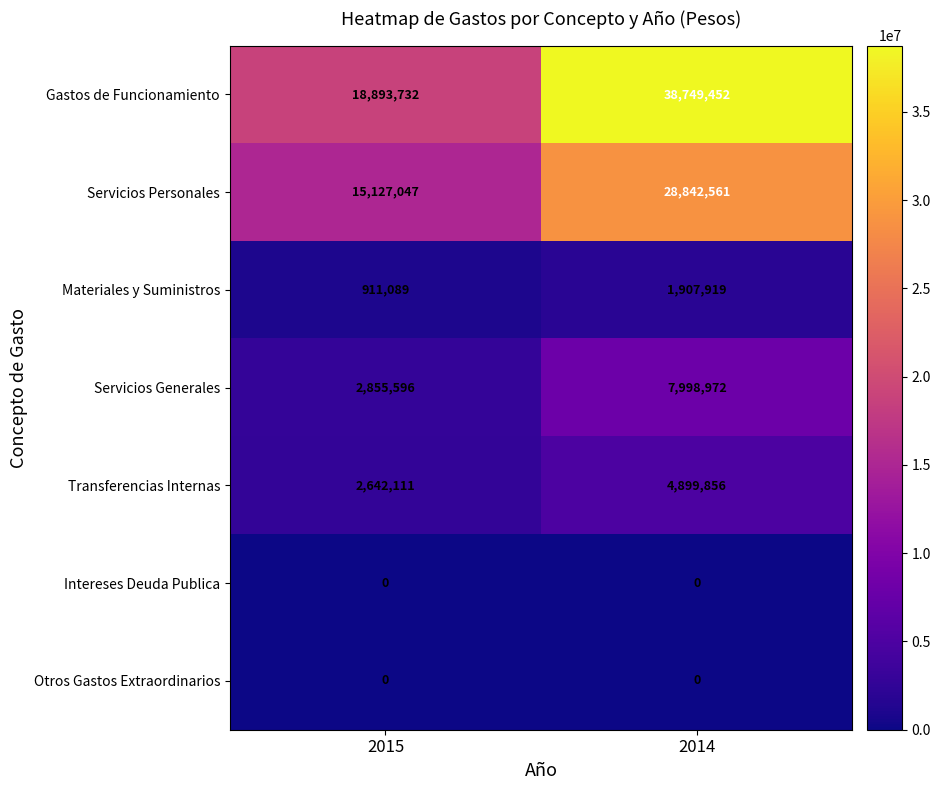

Reading right to left, transcribe all the data shown in this chart.

Gastos de Funcionamiento: 38749452	18893732
Servicios Personales: 28842561	15127047
Materiales y Suministros: 1907919	911089
Servicios Generales: 7998972	2855596
Transferencias Internas: 4899856	2642111
Intereses Deuda Publica: 0	0
Otros Gastos Extraordinarios: 0	0